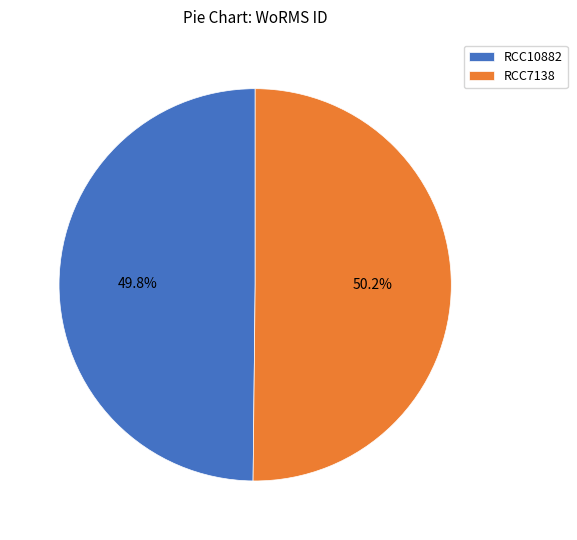

To the nearest percent, what portion does RCC10882 represent?

50%